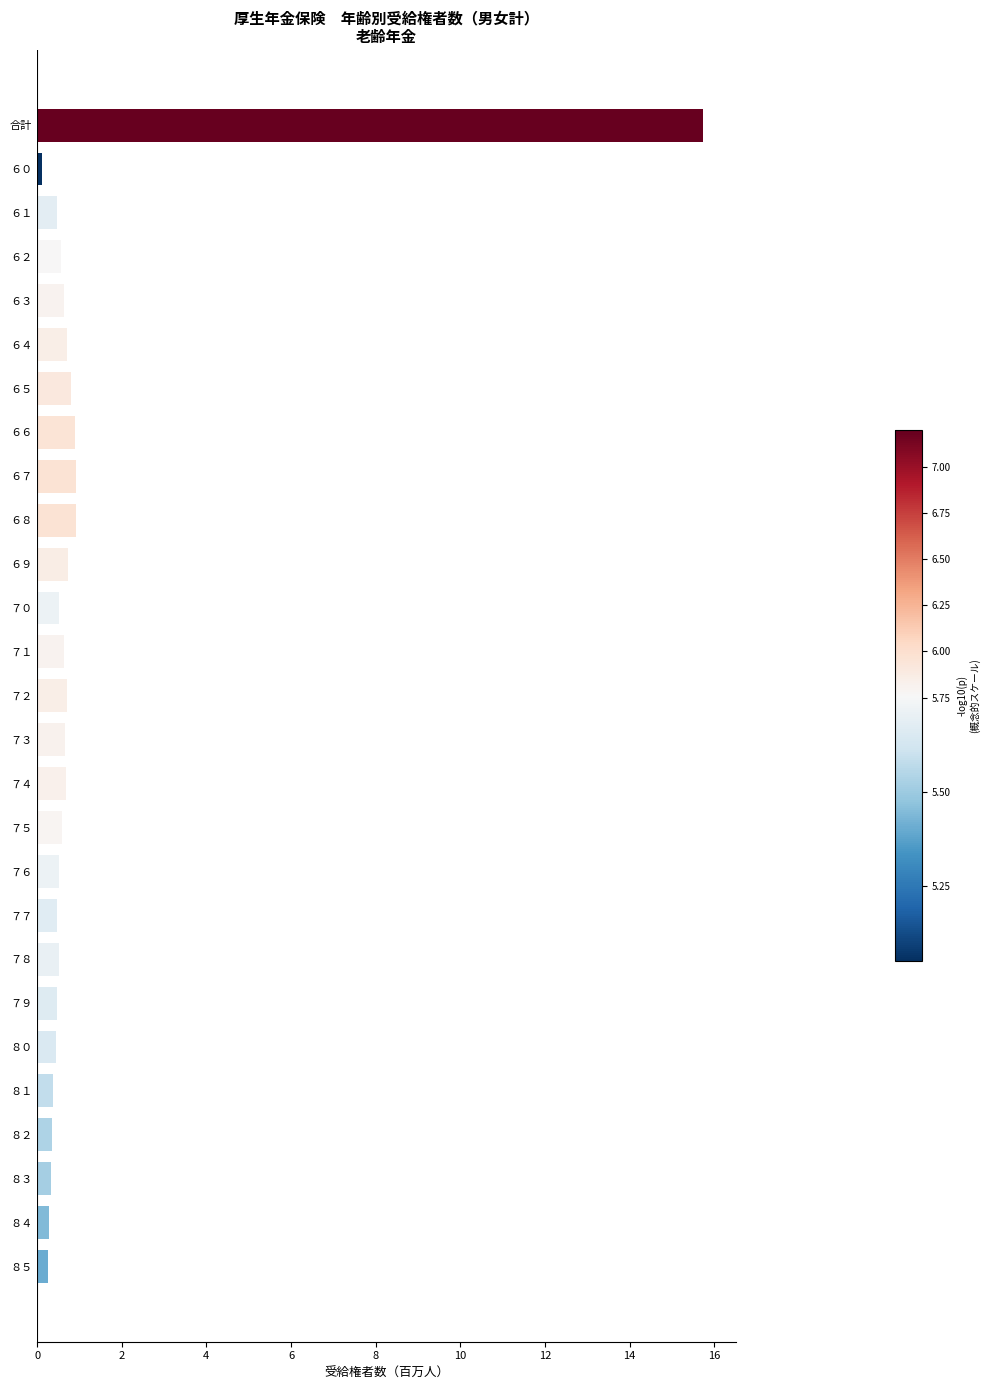

What value does the data have at ７５?

0.6